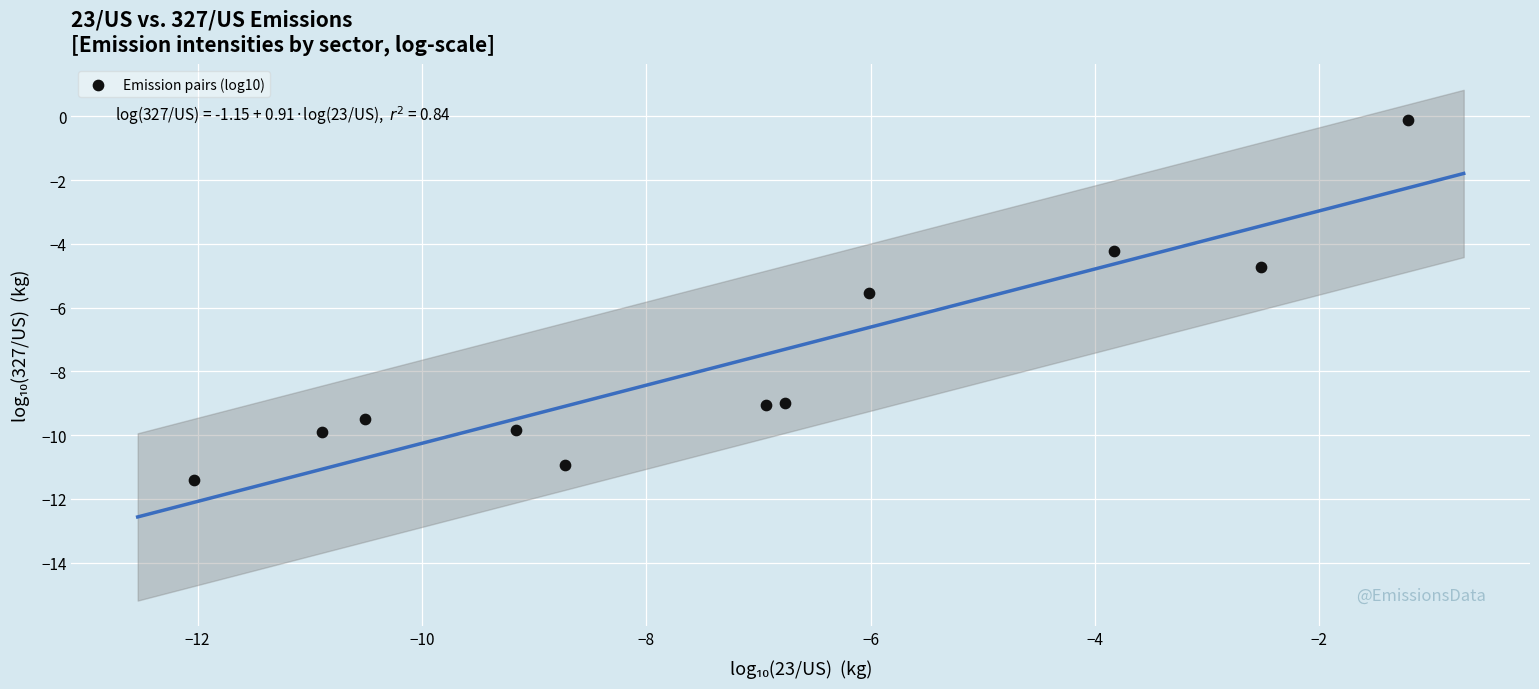

What Y value in the scatter plot is closest to -5?

-4.7